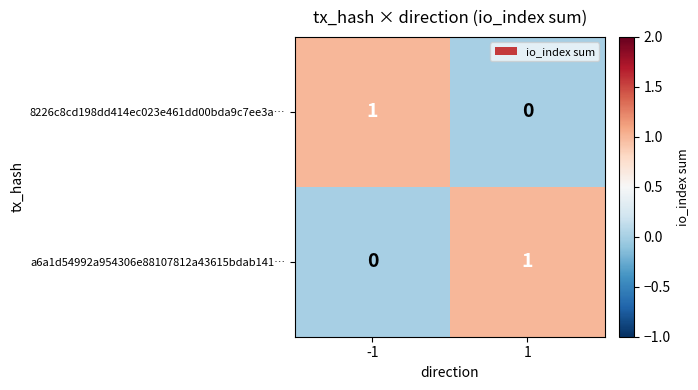

Reading right to left, transcribe all the data shown in this chart.

8226c8cd198dd414ec023e461dd00bda9c7ee3a…: 0	1
a6a1d54992a954306e88107812a43615bdab141…: 1	0